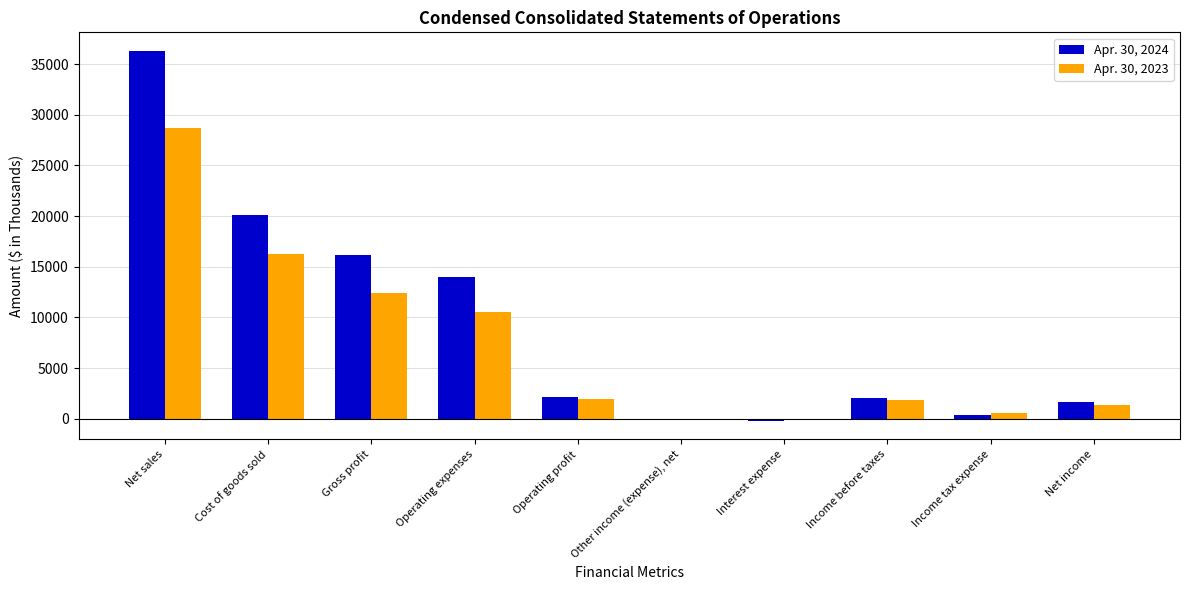

At which category is the sum across all series the highest?

Net sales